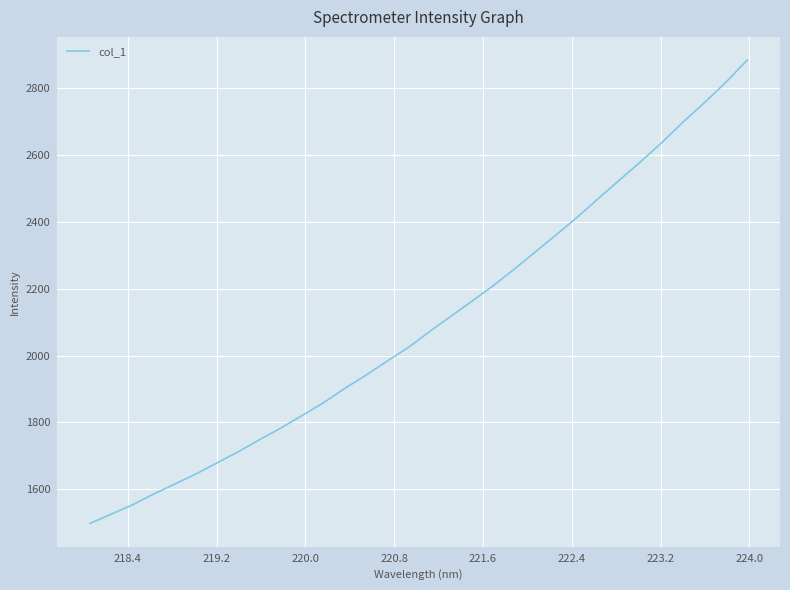

What is the difference between the maximum and minimum values?

1385.8